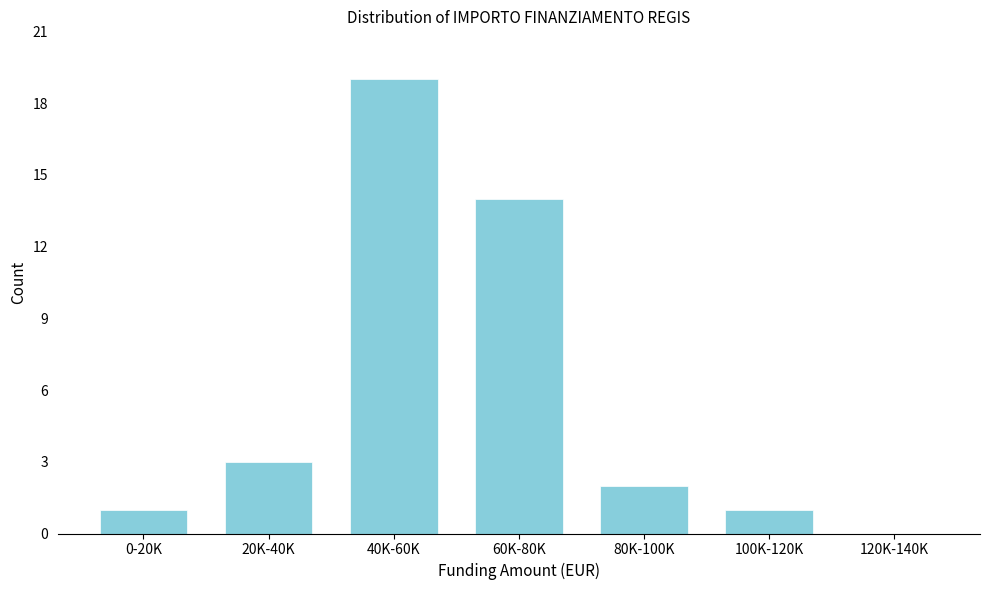

Reading right to left, extract all data points from this chart.

120K-140K=0	100K-120K=1	80K-100K=2	60K-80K=14	40K-60K=19	20K-40K=3	0-20K=1